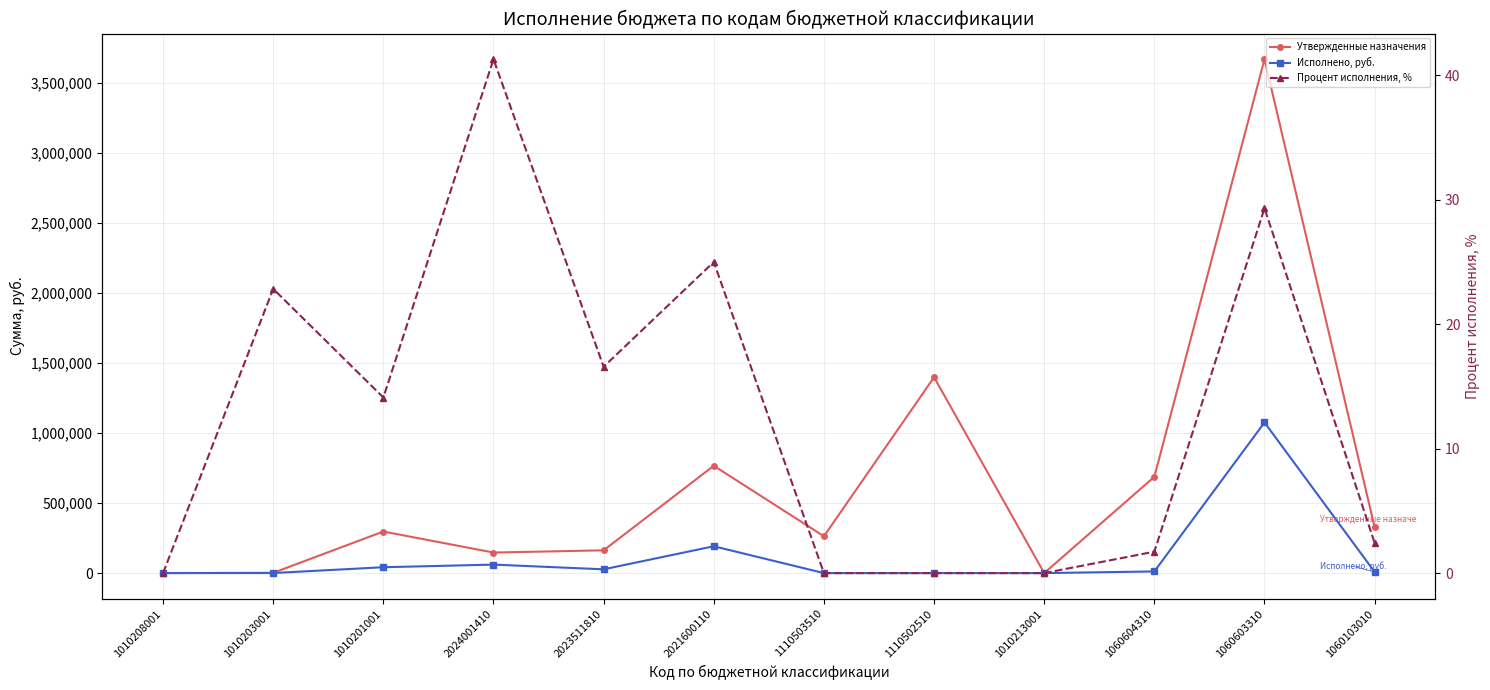

Count the number of categories in the chart.

12